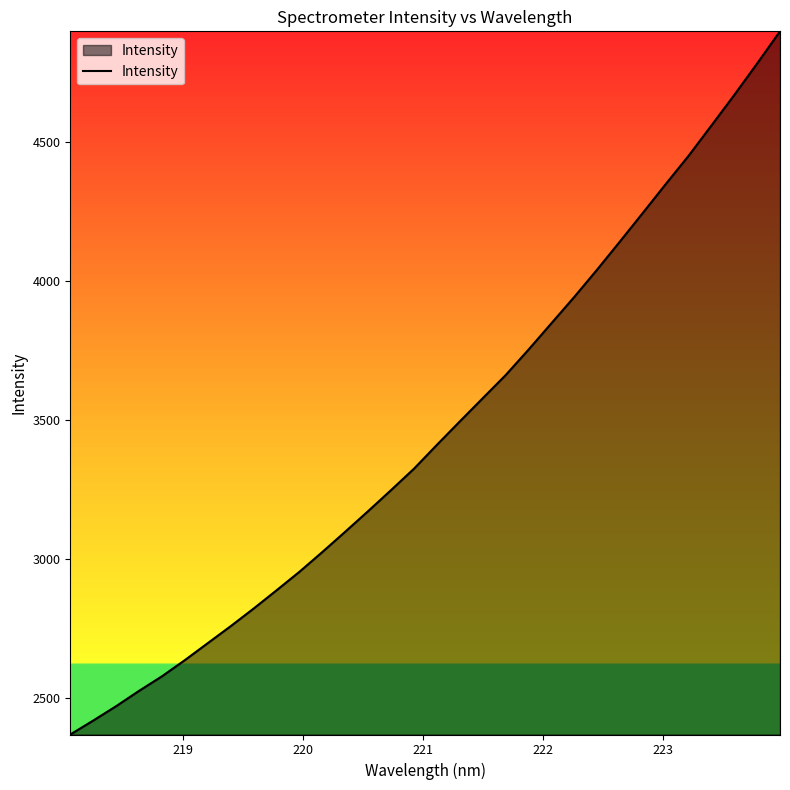

What is the maximum value shown in the chart?

4897.8